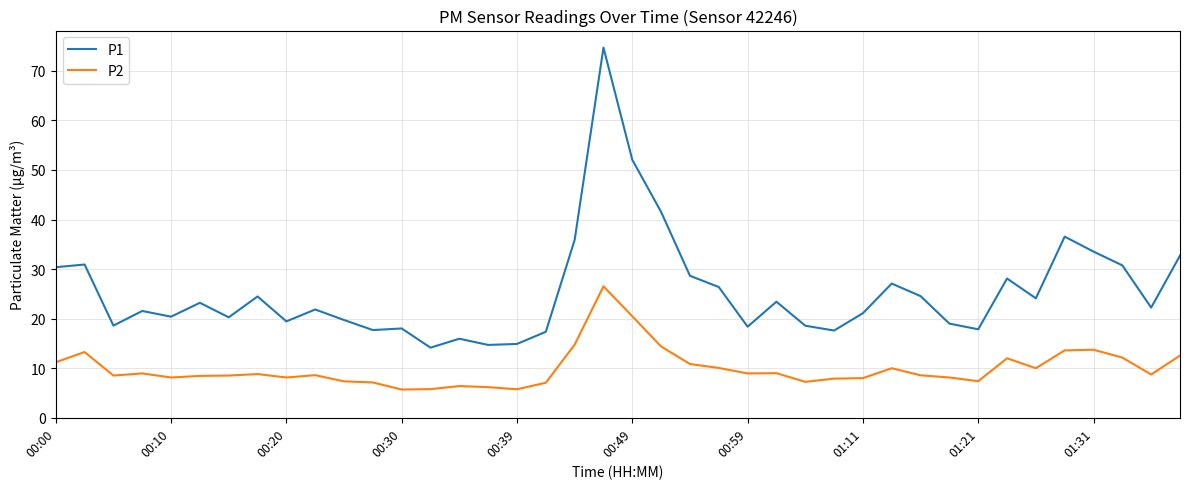

Which series has the widest spread of values?

P1